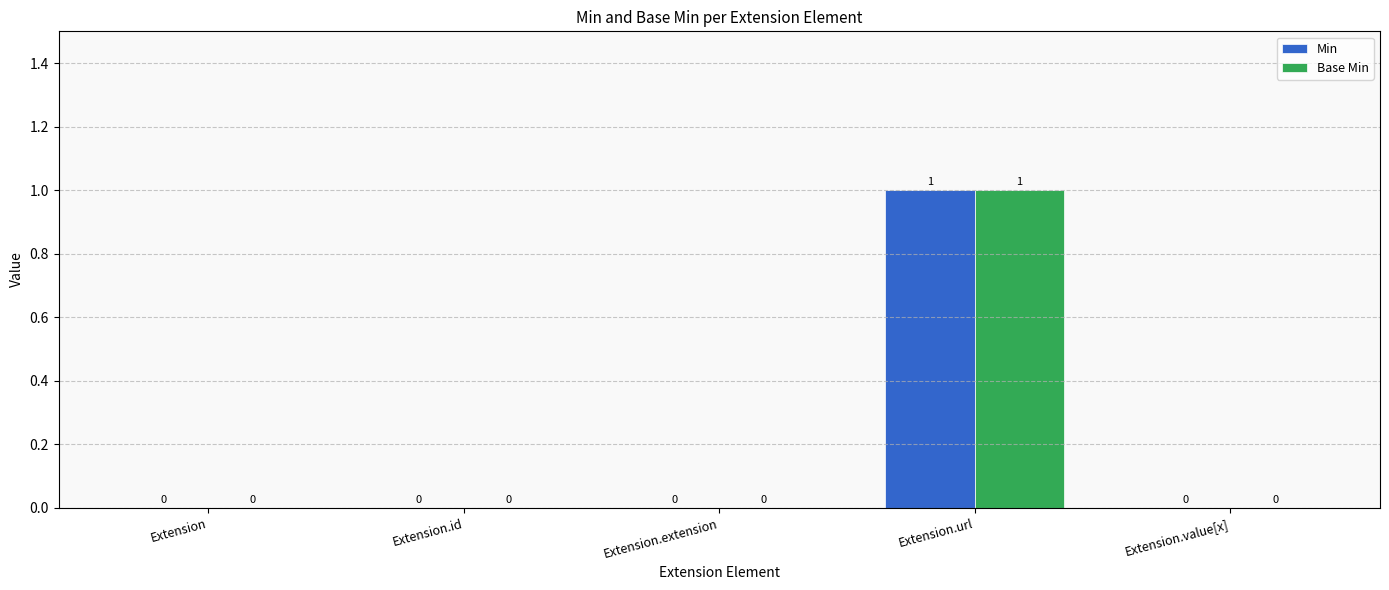

What is the total value across all series at Extension.url?

2